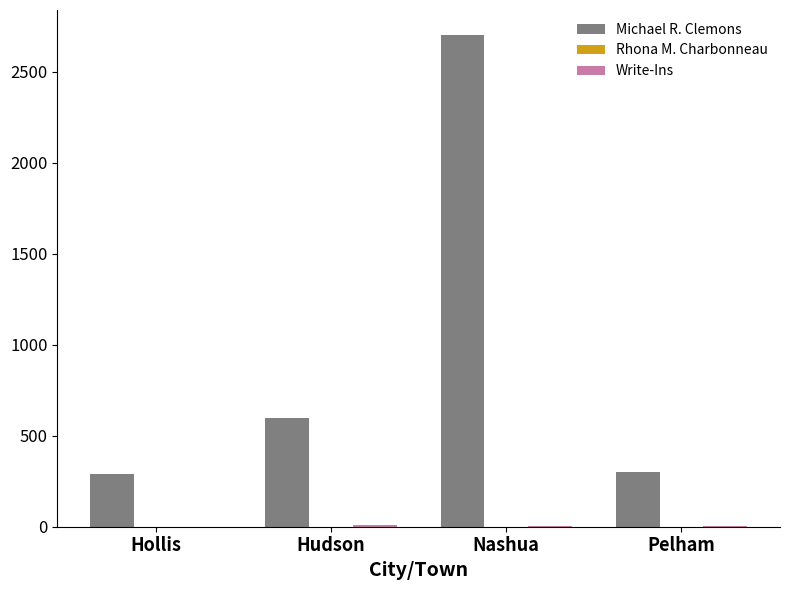

Where is Michael R. Clemons nearest to the value 1497?

Hudson